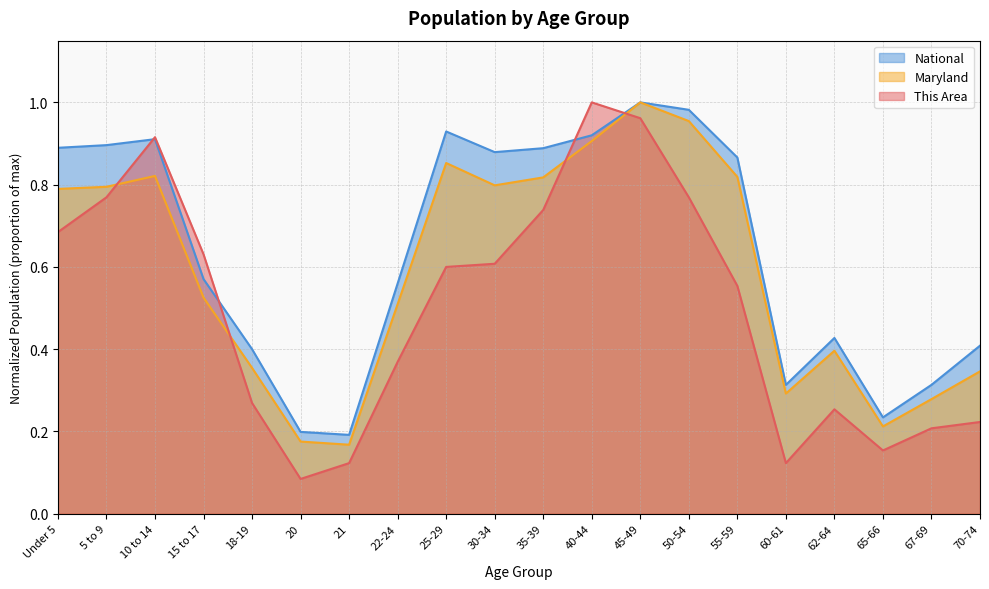

The National series shows 0.3 at 60-61. True or false?

True